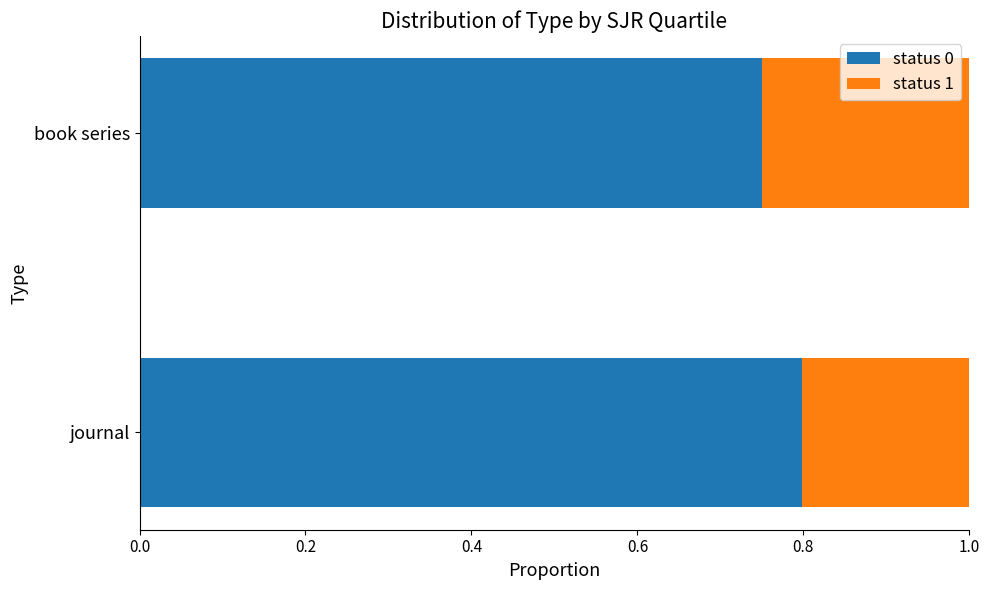

List the labels in order of status 0 value, smallest first.

book series, journal